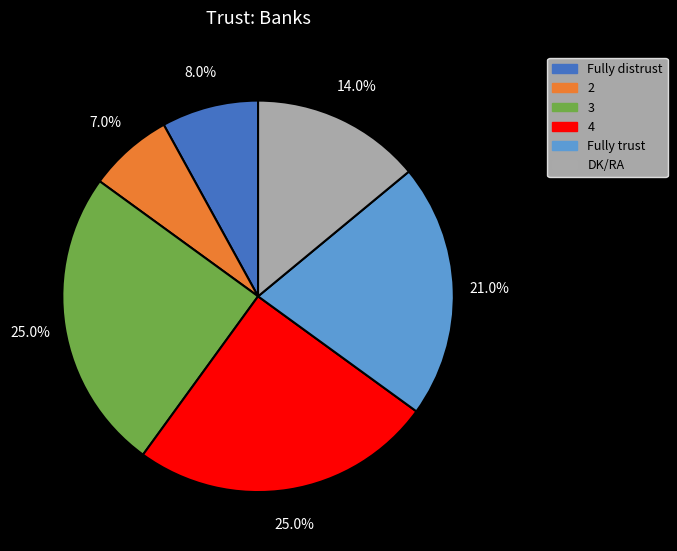

Does 3 represent more than half of the total?

No